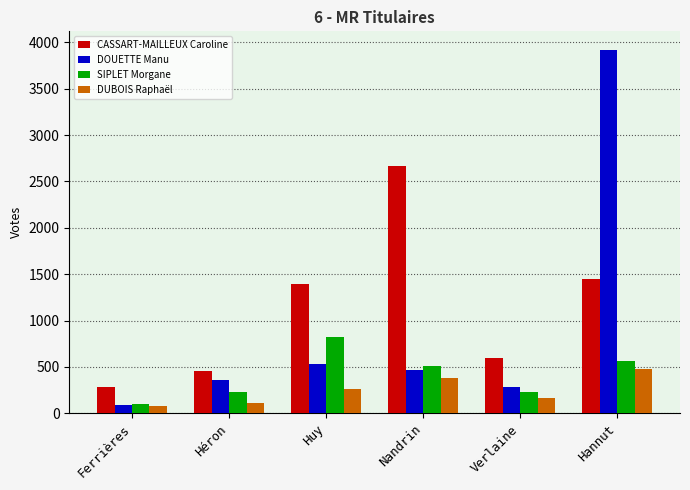

Which category has the highest value in the DOUETTE Manu series?

Hannut